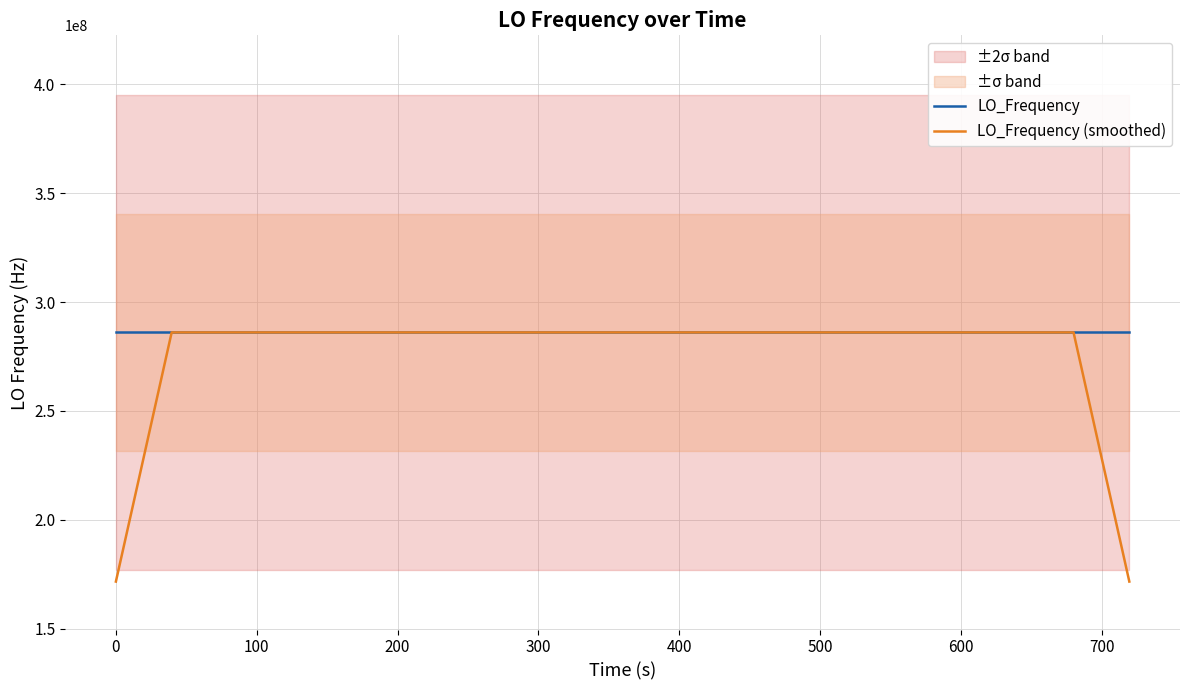

What is the highest value of the LO_Frequency (smoothed) series?

286047000.0